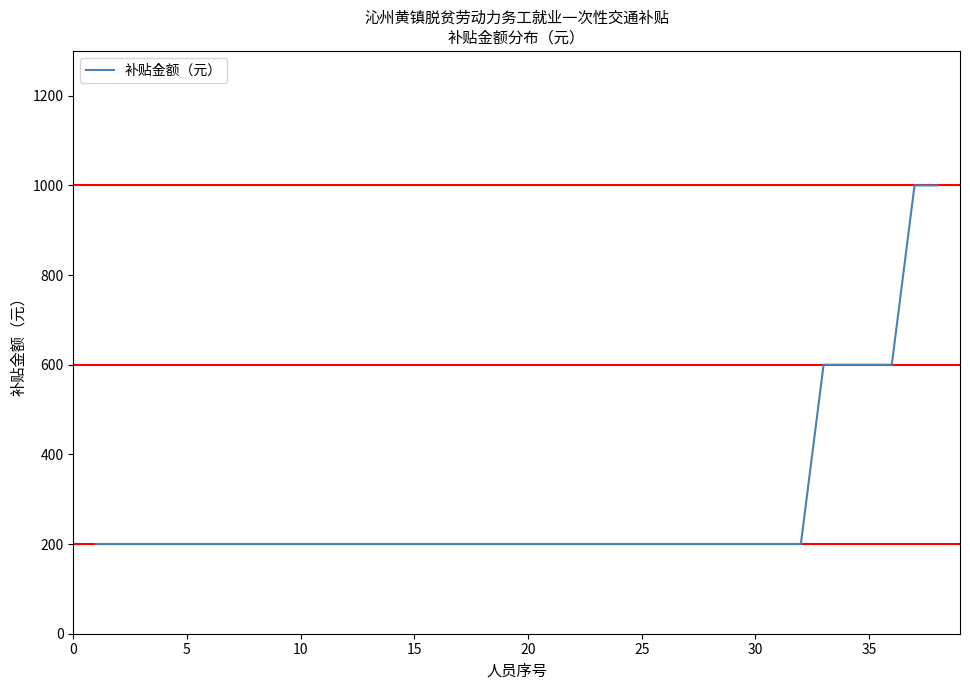

Does the chart display data point markers on the line(s)?

No